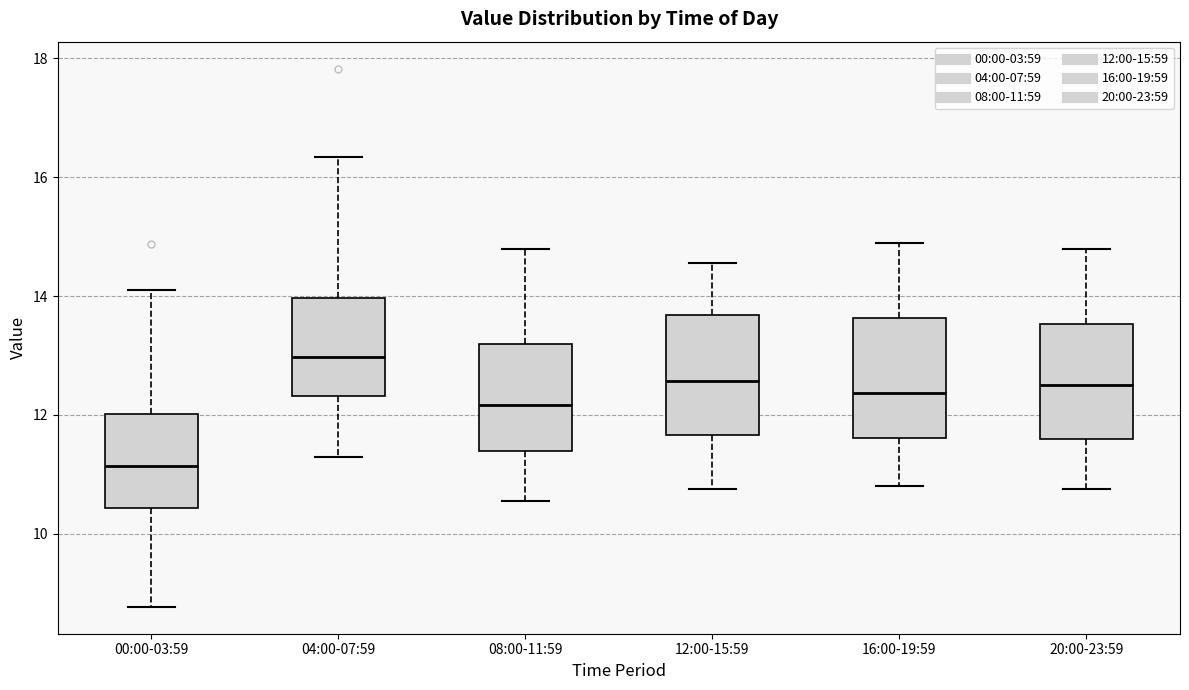

Reading left to right, transcribe this box plot: for each box, give where its median line is, the range the box spans, and where its two whiskers end, as read against the y-axis. The values are not printed on the chart, so give them approximately, as read against the axis.

00:00-03:59: median 11.2, box 10.4 to 12.0, whiskers 8.8 to 14.2
04:00-07:59: median 13.0, box 12.4 to 14.0, whiskers 11.4 to 16.4
08:00-11:59: median 12.2, box 11.4 to 13.2, whiskers 10.6 to 14.8
12:00-15:59: median 12.6, box 11.6 to 13.6, whiskers 10.8 to 14.6
16:00-19:59: median 12.4, box 11.6 to 13.6, whiskers 10.8 to 15.0
20:00-23:59: median 12.6, box 11.6 to 13.6, whiskers 10.8 to 14.8